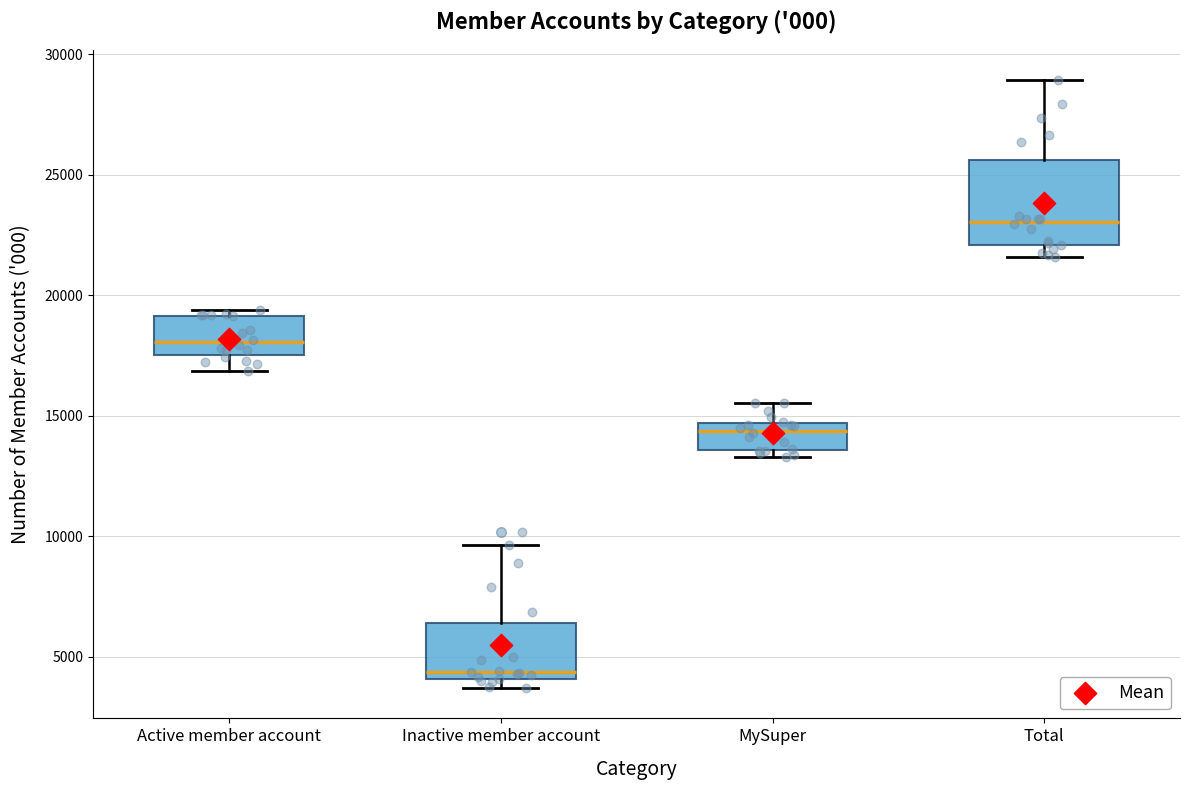

Comparing the boxes themselves (not the whiskers), which one is the tallest?

Total